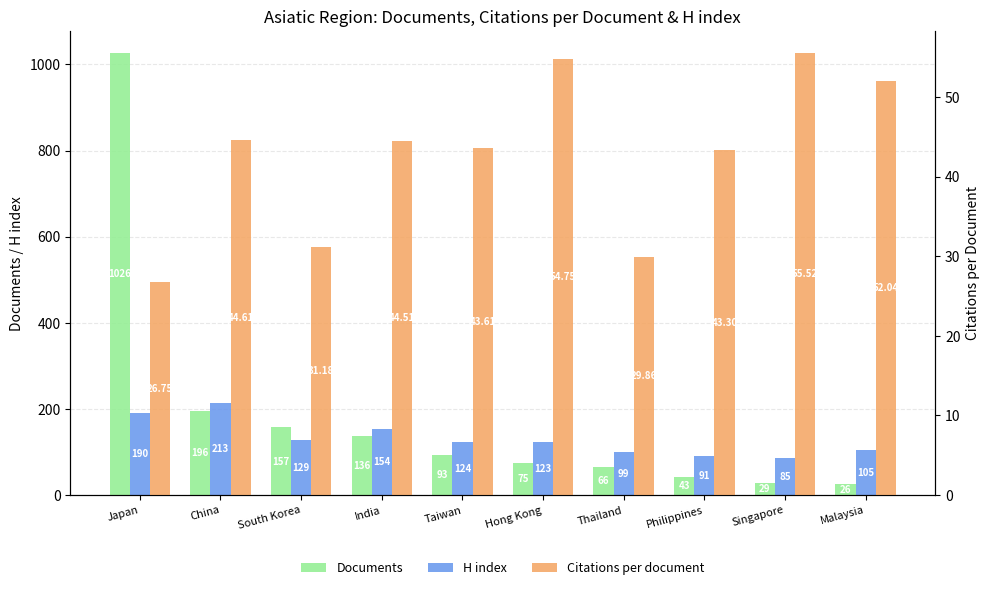

What are all the series names shown in the legend?

Documents, H index, Citations per document